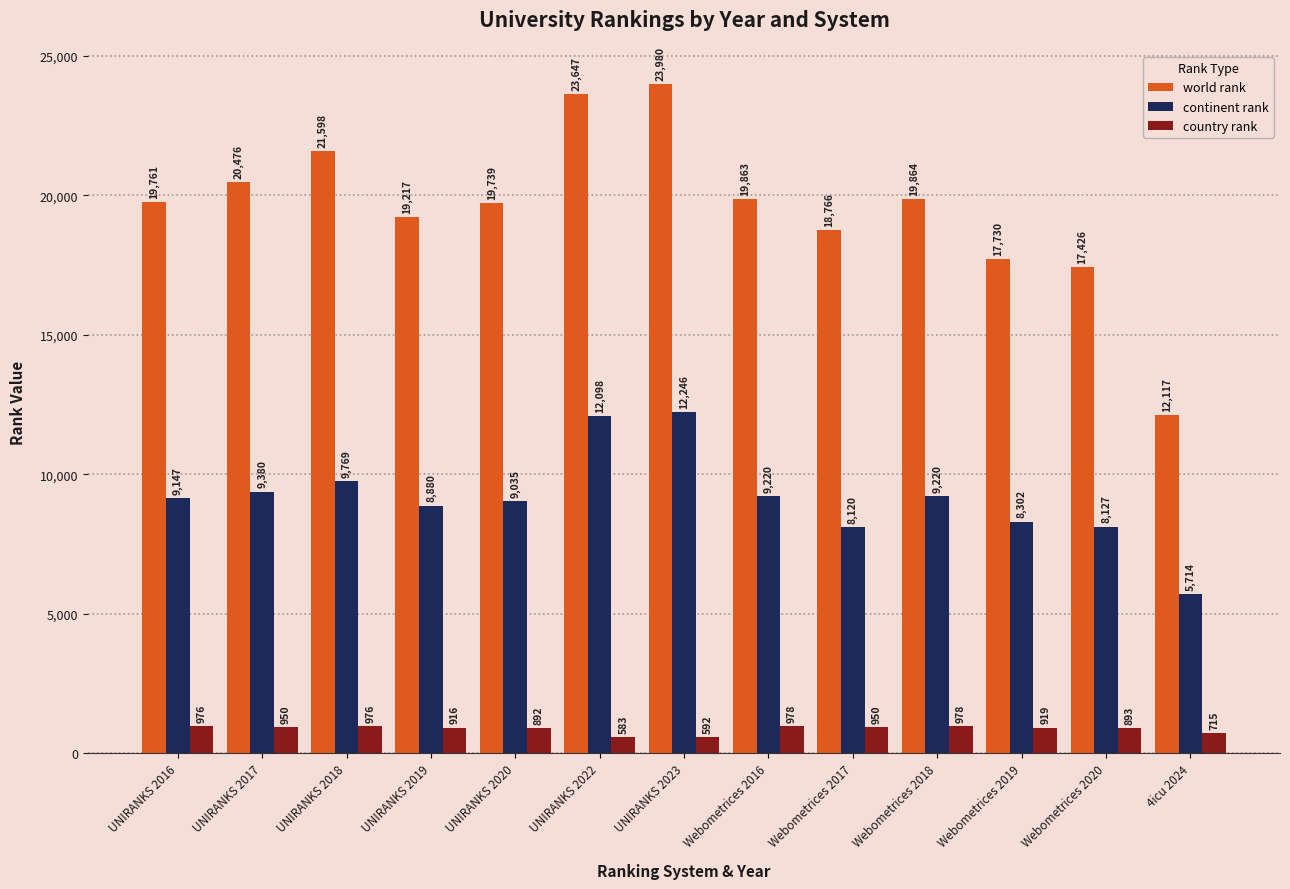

What position from the left is UNIRANKS 2023?

7